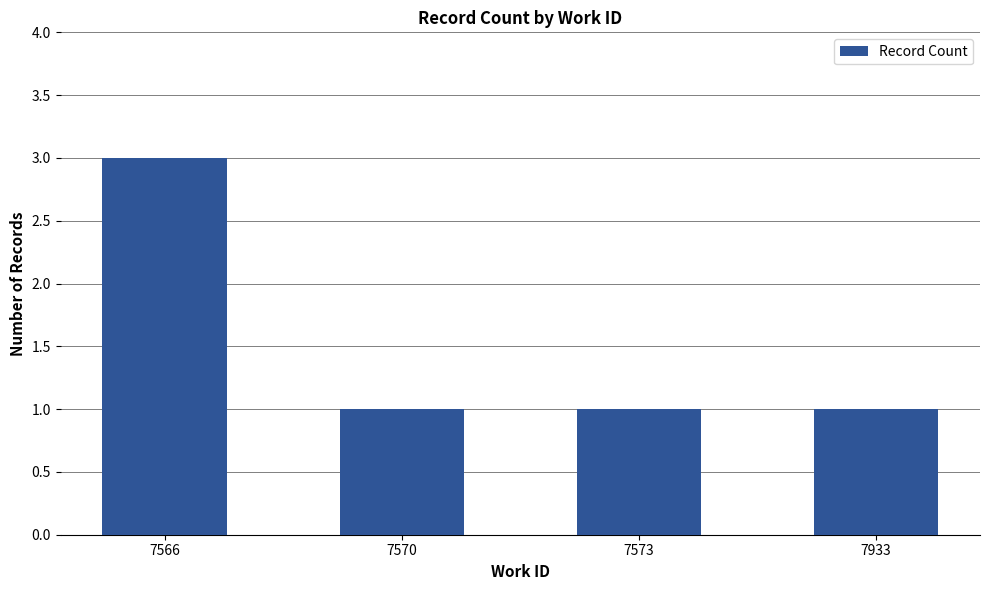

What is the average value?

2